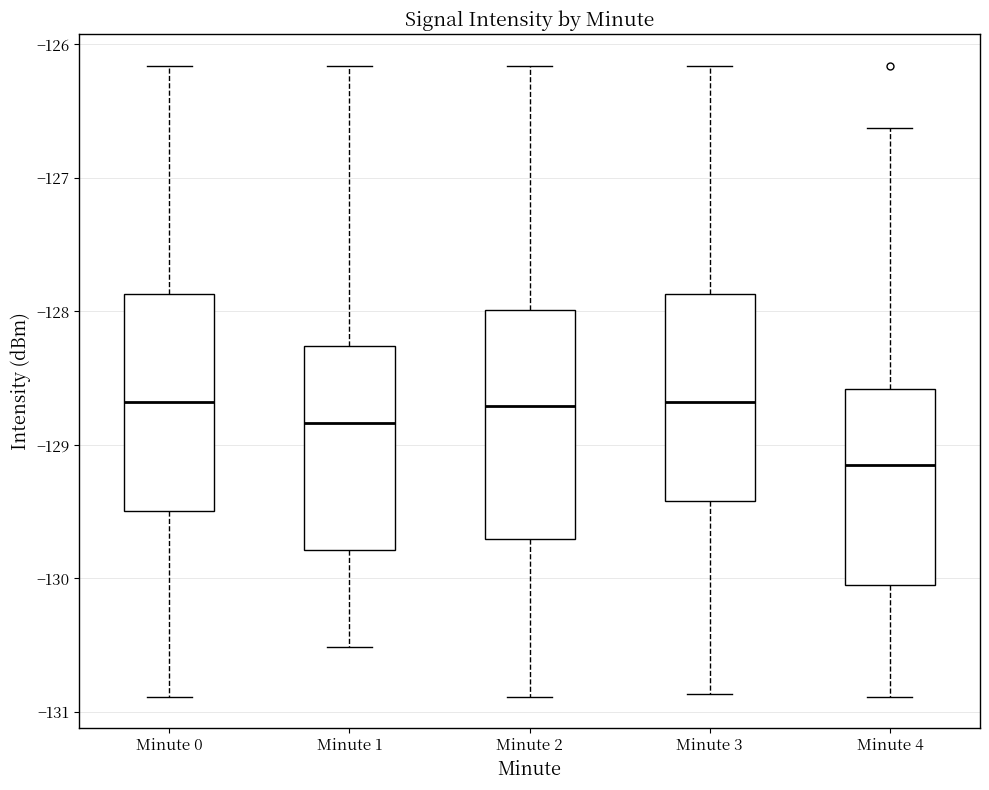

Reading left to right, read every box against the y-axis: the position of its median line, the range the box covers, and the ends of its whiskers. The values are not printed on the chart, so give them approximately, as read against the axis.

Minute 0: median -128.7, box -129.5 to -127.9, whiskers -130.9 to -126.2
Minute 1: median -128.8, box -129.8 to -128.3, whiskers -130.5 to -126.2
Minute 2: median -128.7, box -129.7 to -128.0, whiskers -130.9 to -126.2
Minute 3: median -128.7, box -129.4 to -127.9, whiskers -130.9 to -126.2
Minute 4: median -129.1, box -130.0 to -128.6, whiskers -130.9 to -126.6